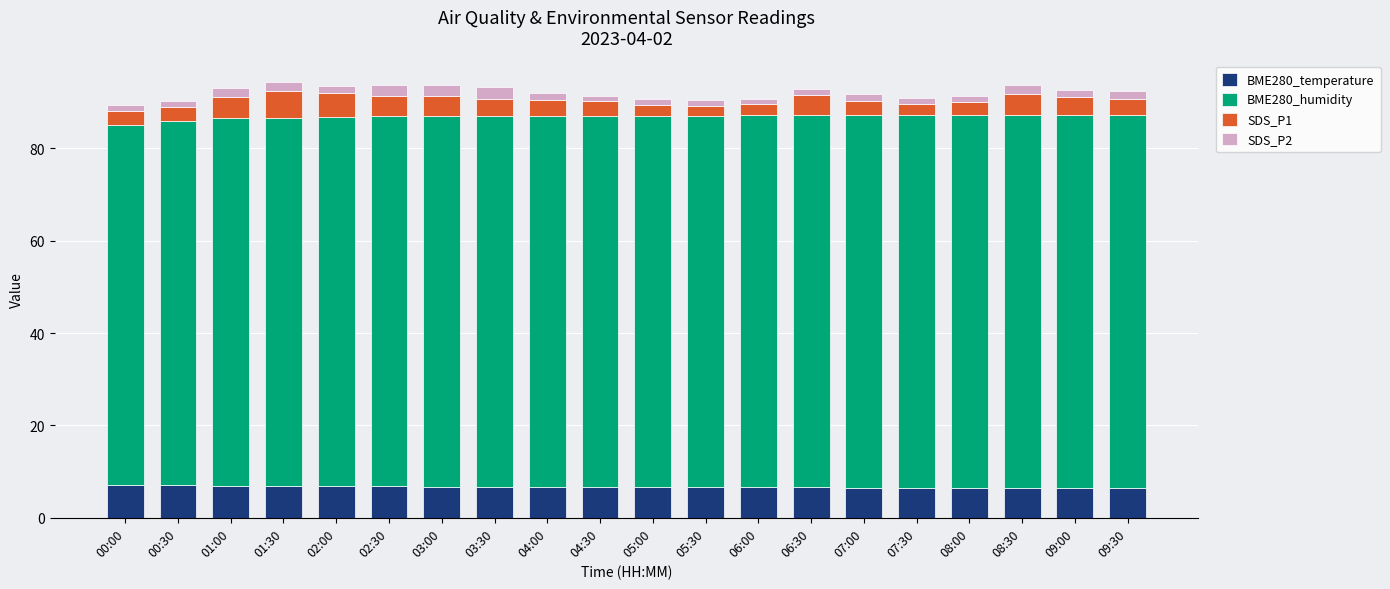

What is the sum of all BME280_temperature values?

133.7